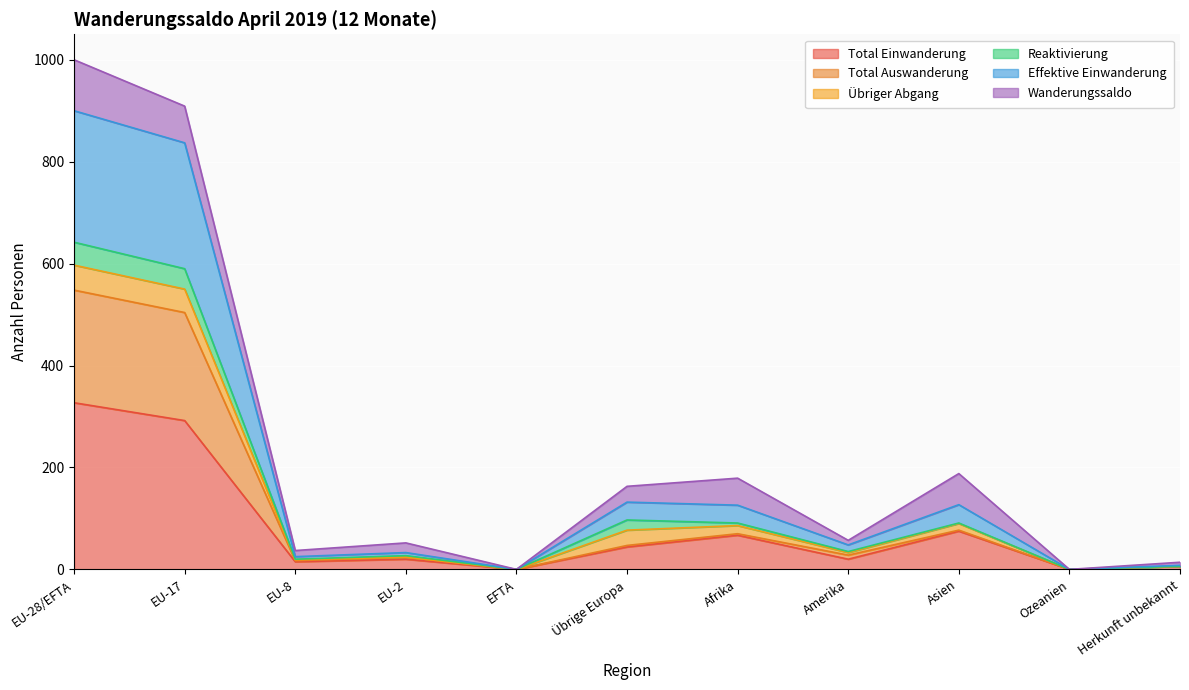

How many positive values does the Effektive Einwanderung series have?

9